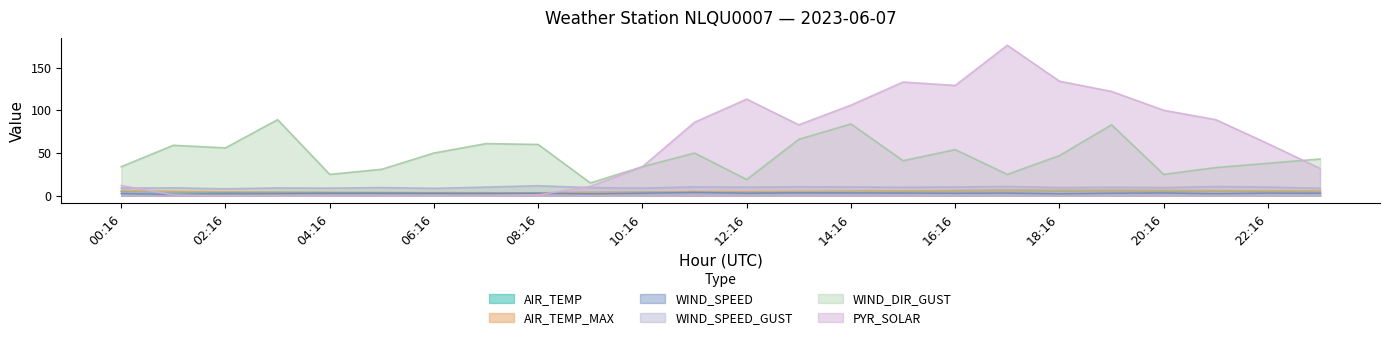

How many interior local valleys does the WIND_SPEED series have?

7